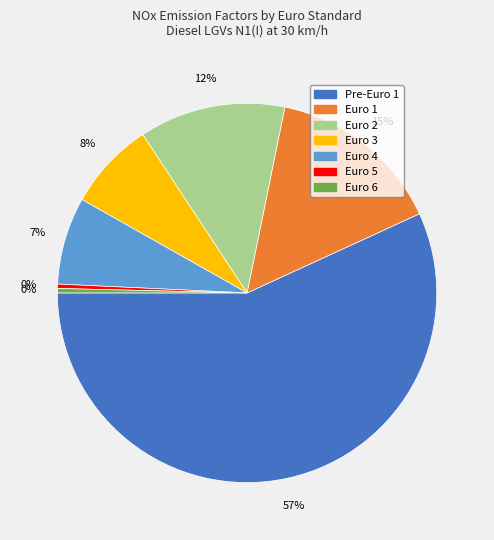

What is the largest slice in the pie chart?

Pre-Euro 1